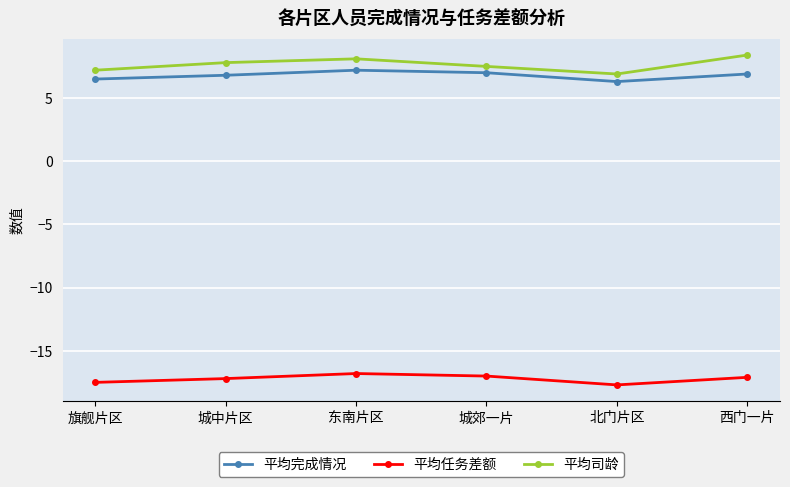

True or false: 平均任务差额 and 平均完成情况 intersect in this chart.

False